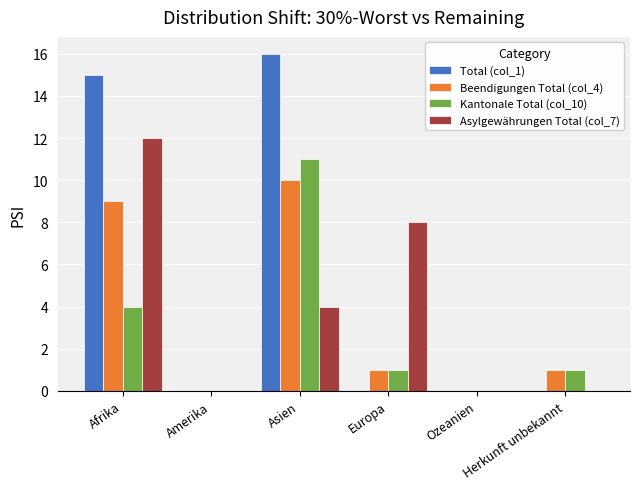

Between Amerika and Europa, which series saw the biggest shift?

Asylgewährungen Total (col_7)